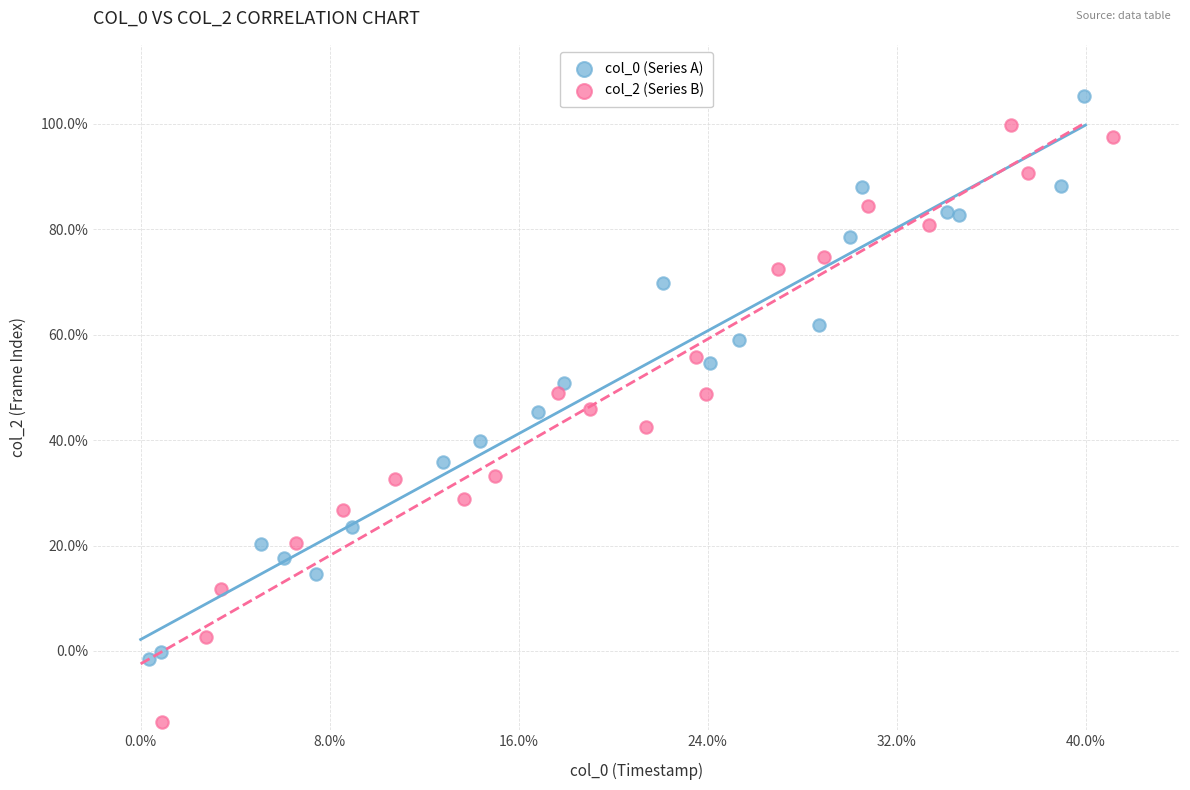

Which series reaches the minimum Y coordinate?

col_2 (Series B)